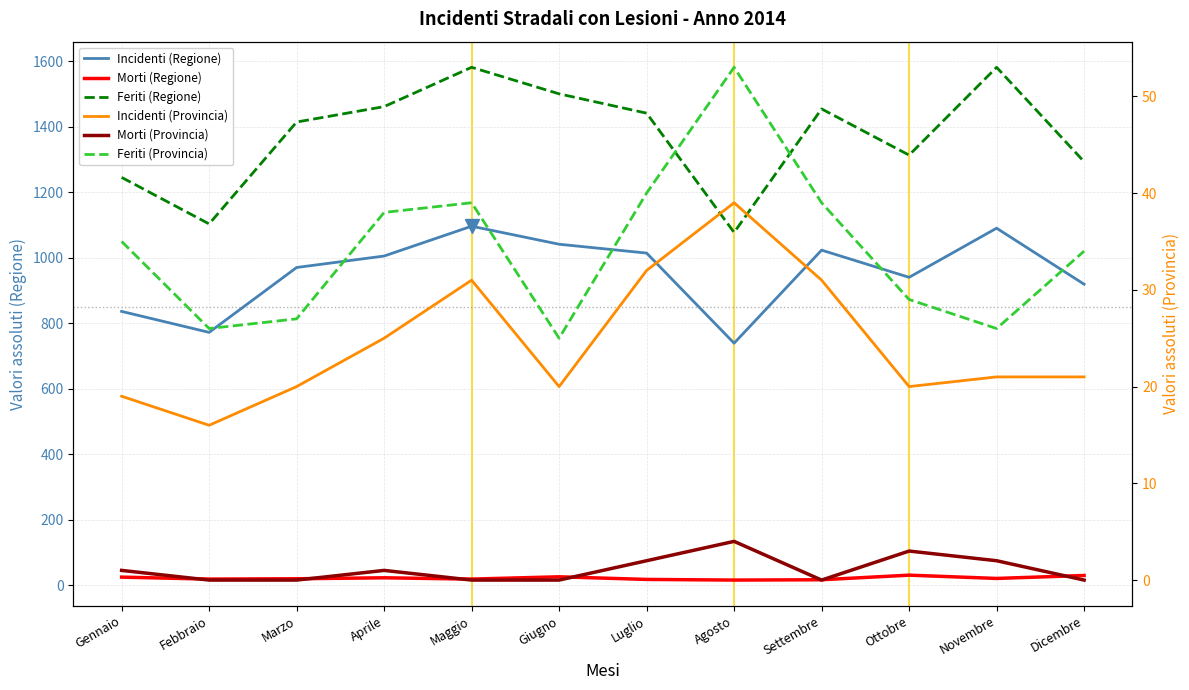

True or false: Morti (Provincia) and Morti (Regione) cross at least once.

False